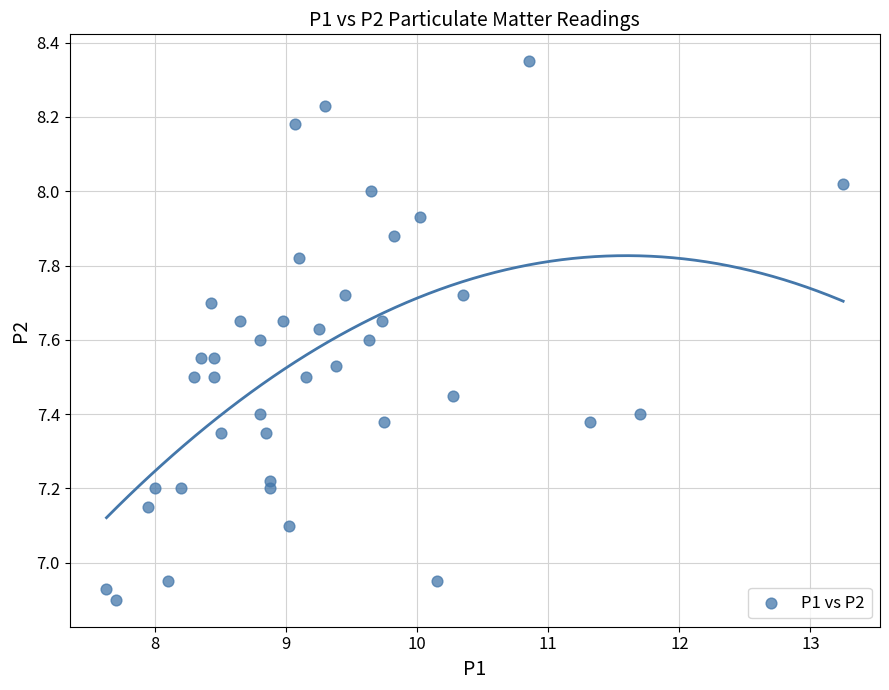

What is the range of X values (max minus min)?

5.6